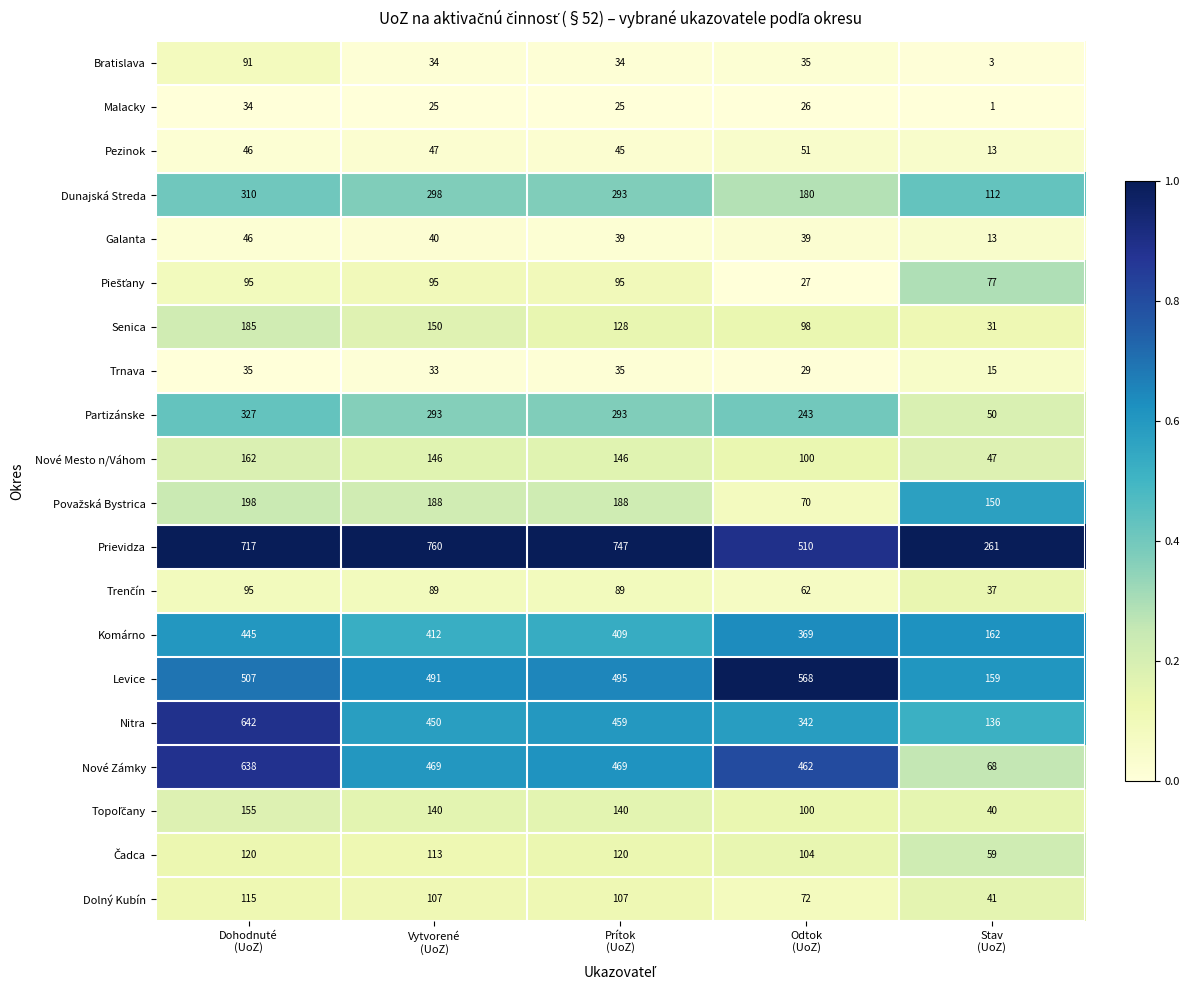

At how many categories does at least one series exceed 715?

3